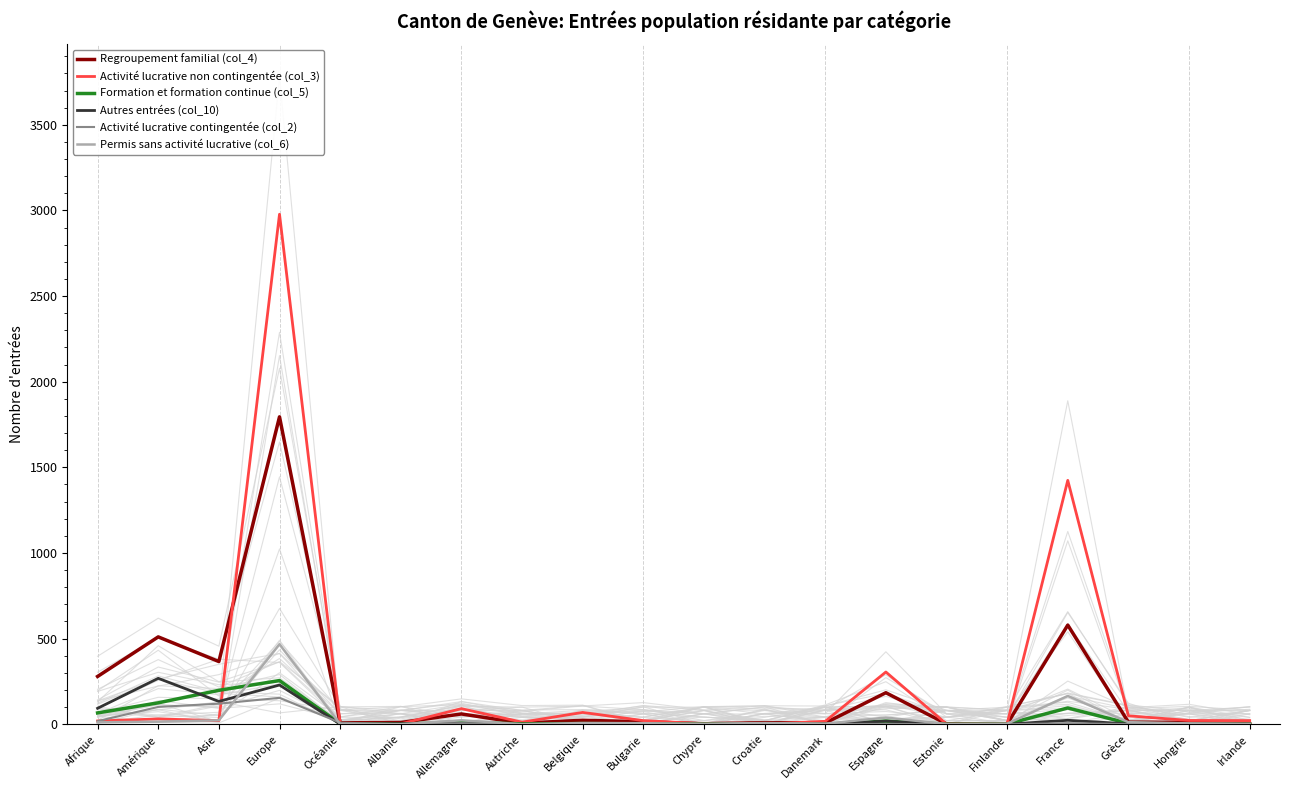

The value of Formation et formation continue (col_5) at Bulgarie is 2. True or false?

True